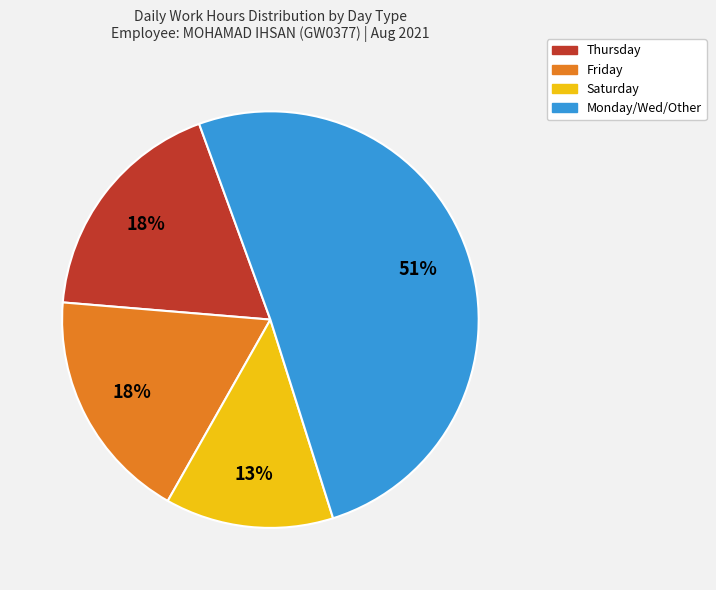

Count the number of slices in the pie.

4